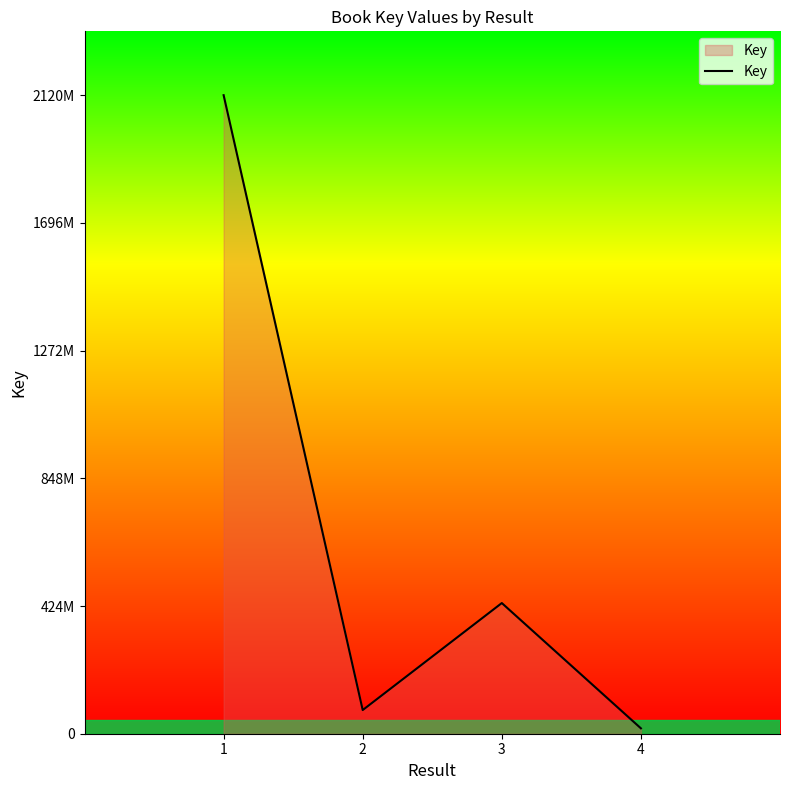

What is the average value?

662839074